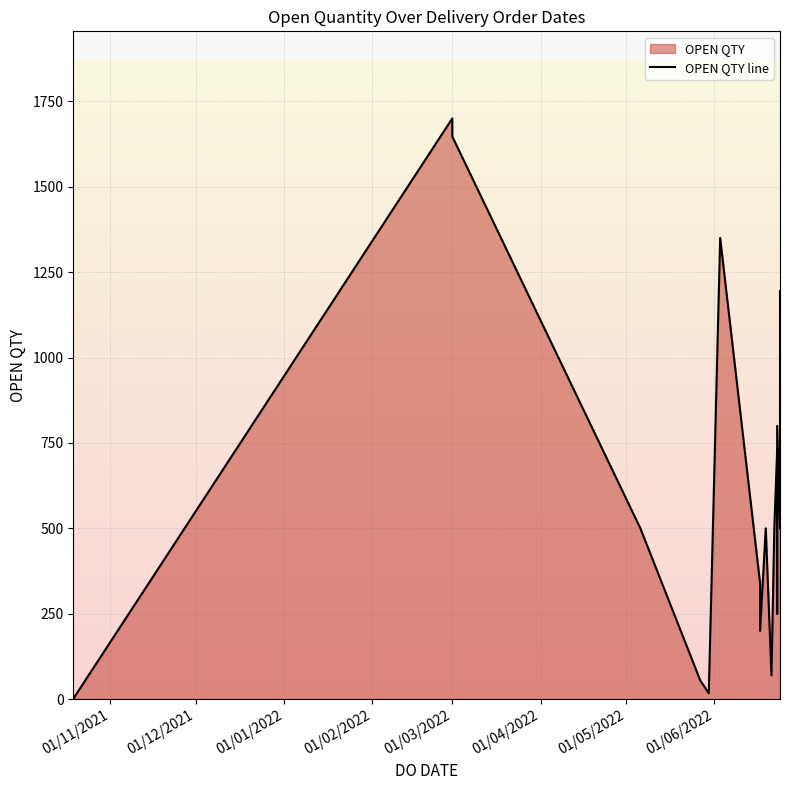

How many lines are shown in the chart?

1